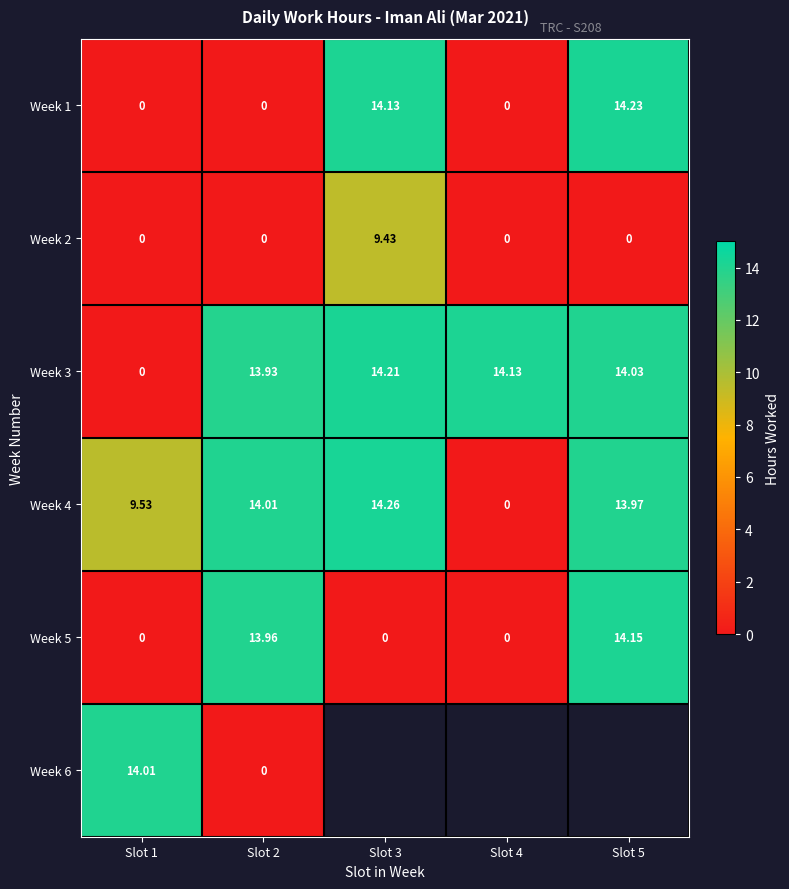

What is the difference between the maximum and minimum values in the Week 2 series?

9.4